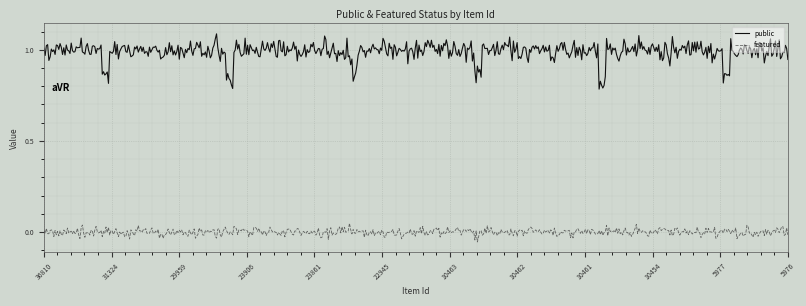

Rank the series by their average value, from lowest to highest.

featured, public